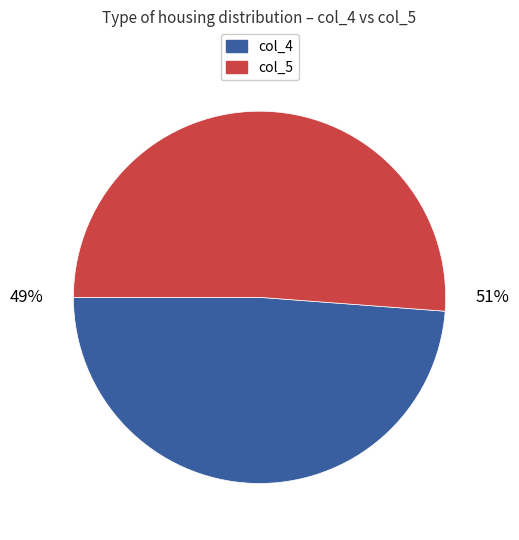

To the nearest percent, what portion does col_5 represent?

51%